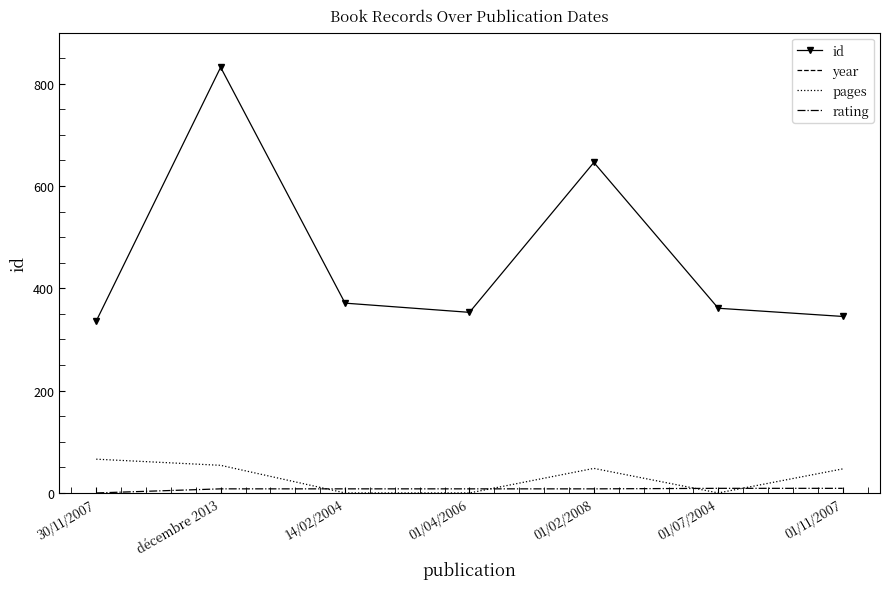

How many categories are shown in the chart?

7